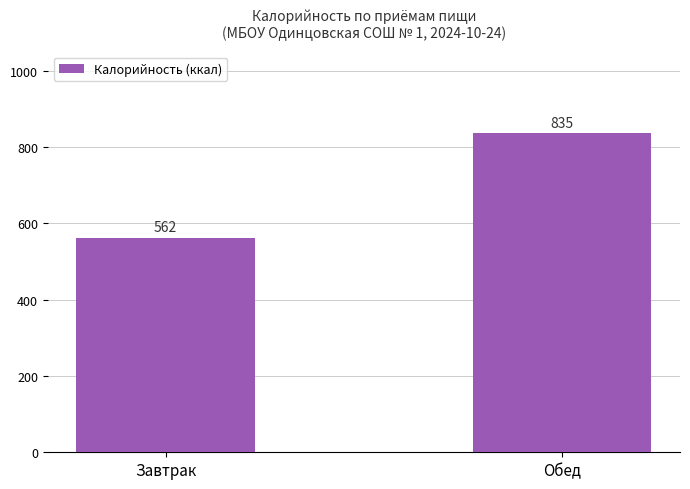

The value at Обед is 1329.5. True or false?

False